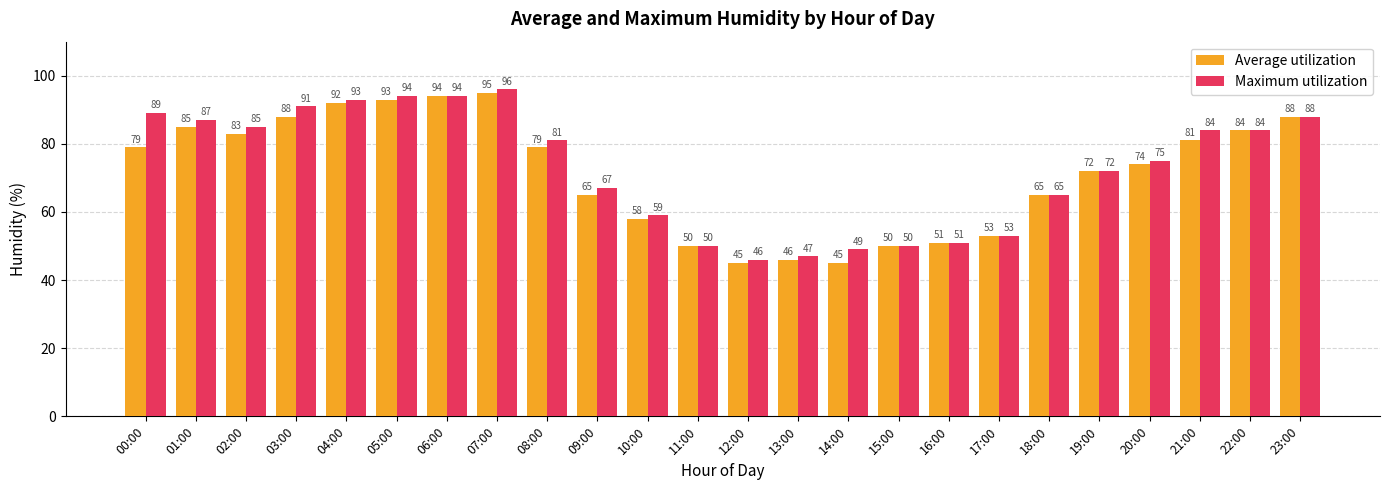

What is the lowest value of the Maximum utilization series?

46